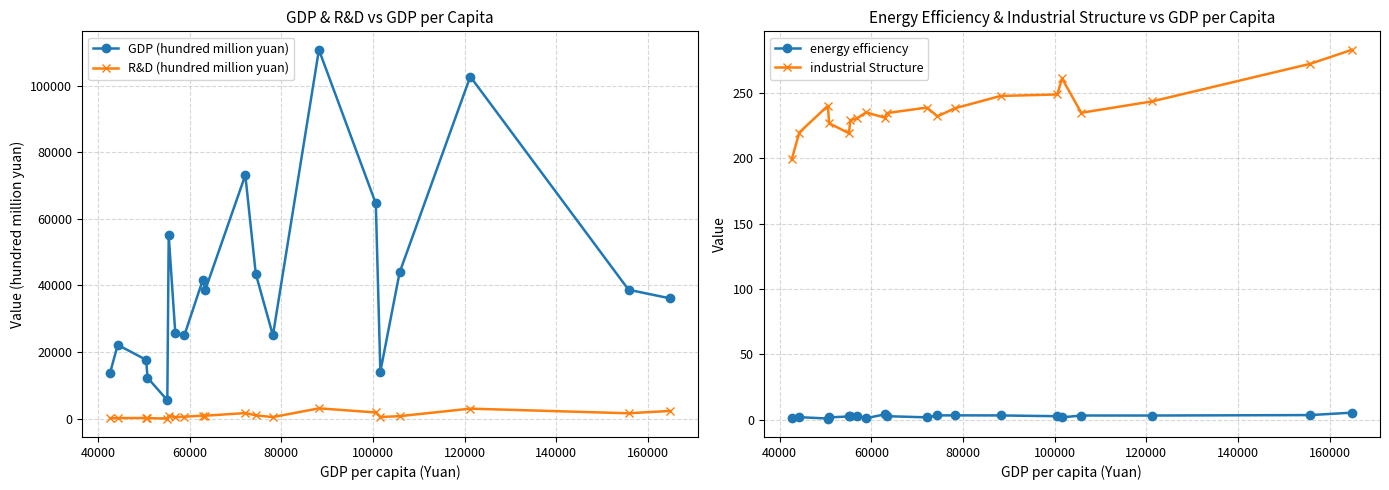

True or false: energy efficiency and industrial Structure cross at least once.

False